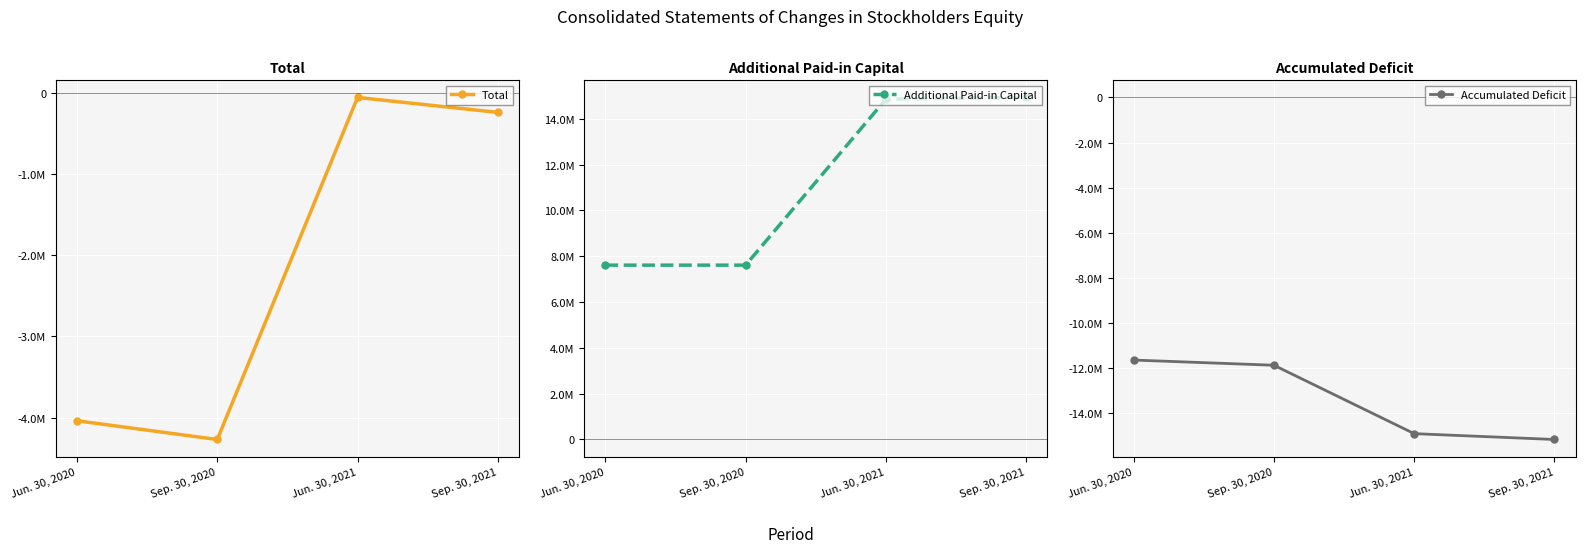

What are all the series names shown in the legend?

Total, Additional Paid-in Capital, Accumulated Deficit